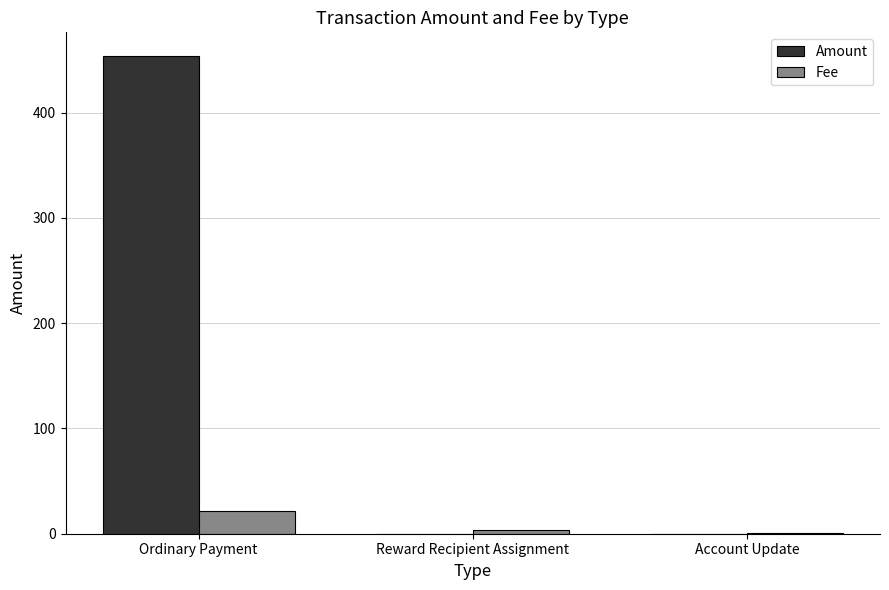

Read the Fee value at Account Update.

1.0